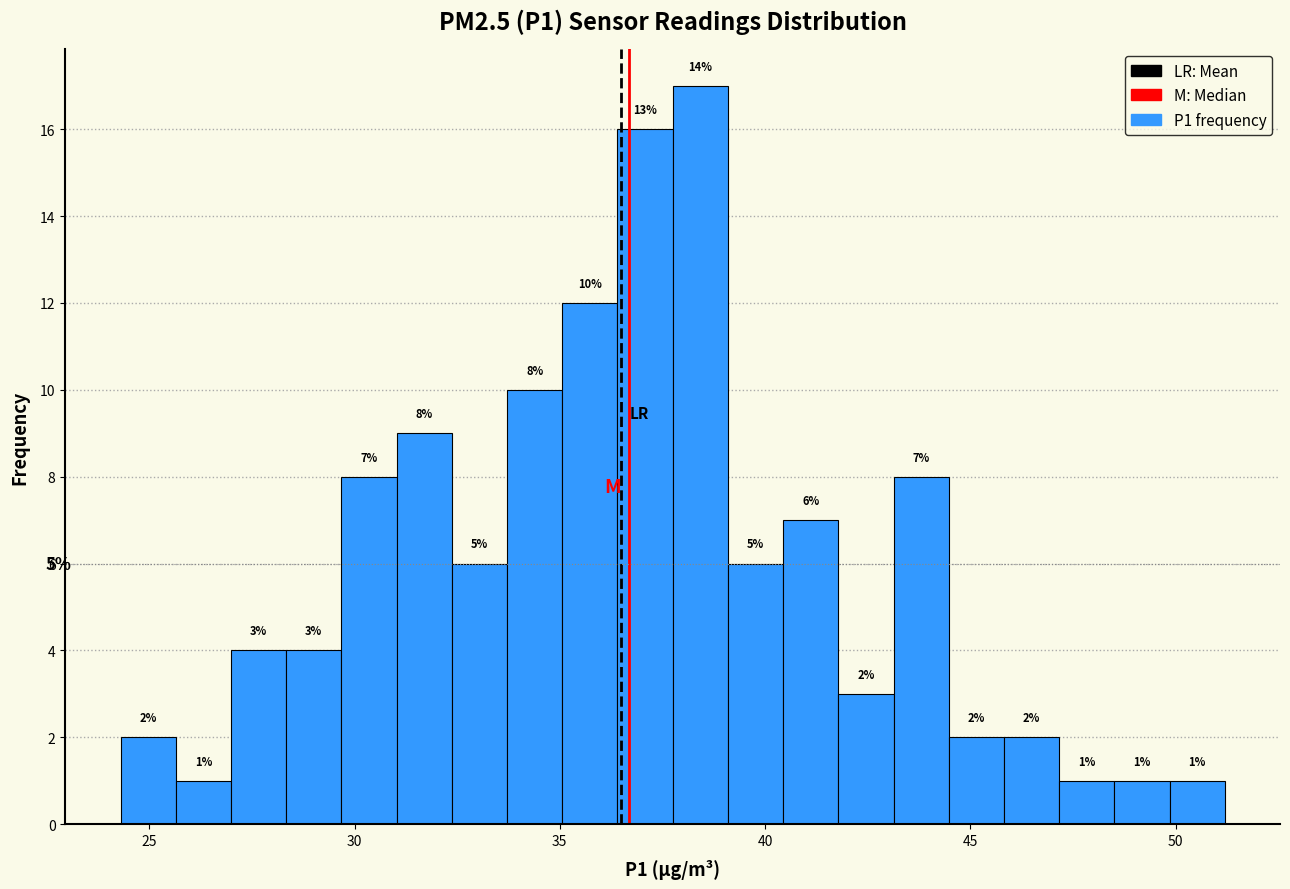

Around what value on the x-axis is the tallest bar? Give the approximate position of its centre, as read against the axis.

38.5